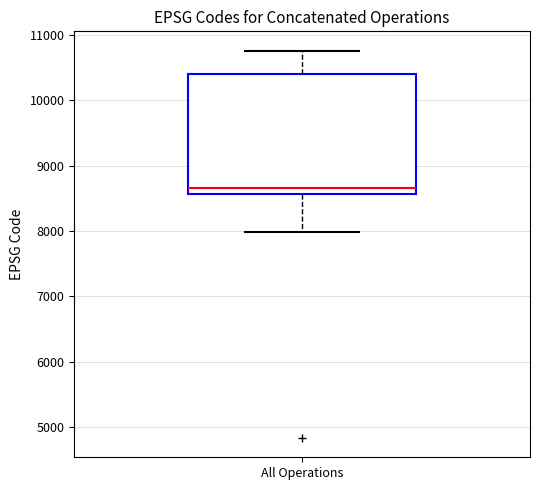

Read this box plot against the y-axis: the position of the median line, the range covered by the box, and the ends of both whiskers. The values are not printed on the chart, so give them approximately, as read against the axis.

median 8700, box 8600 to 10400, whiskers 8000 to 10800